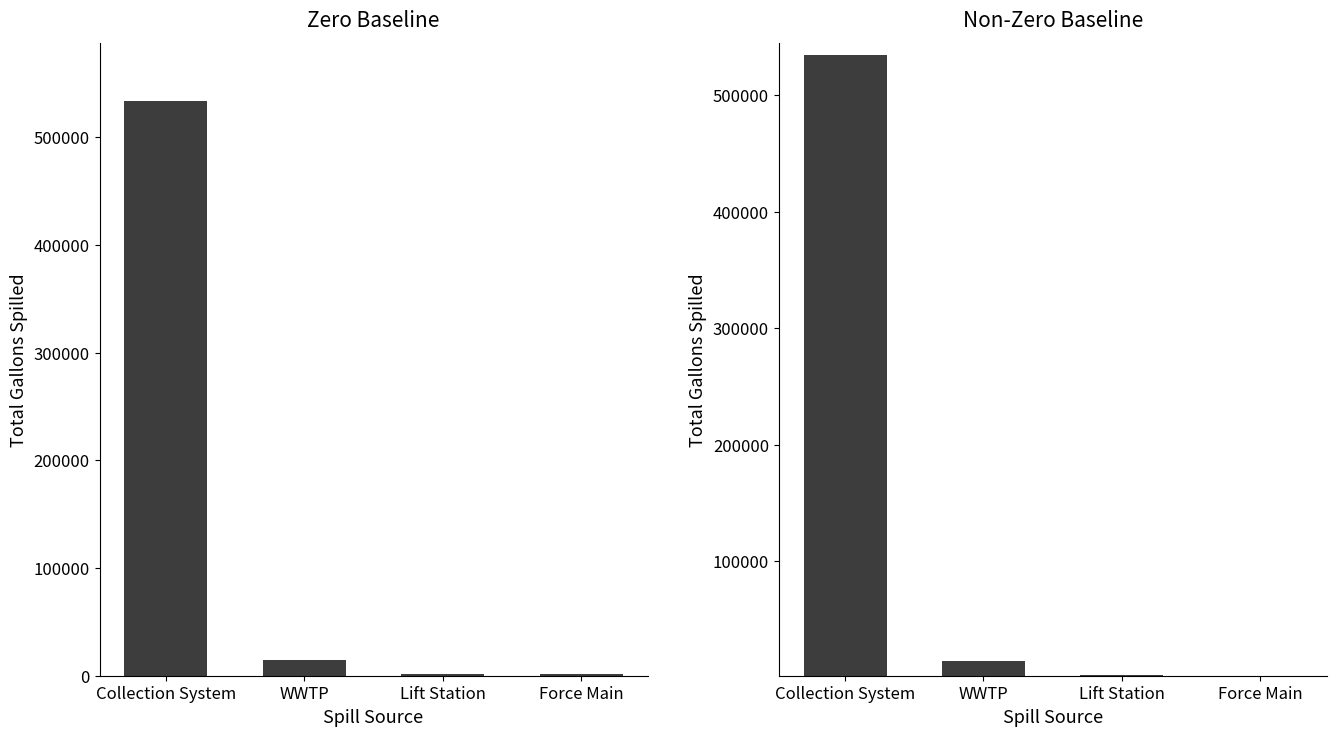

Reading left to right, transcribe all the data shown in this chart.

Collection System=534104	WWTP=14350	Lift Station=2000	Force Main=1560